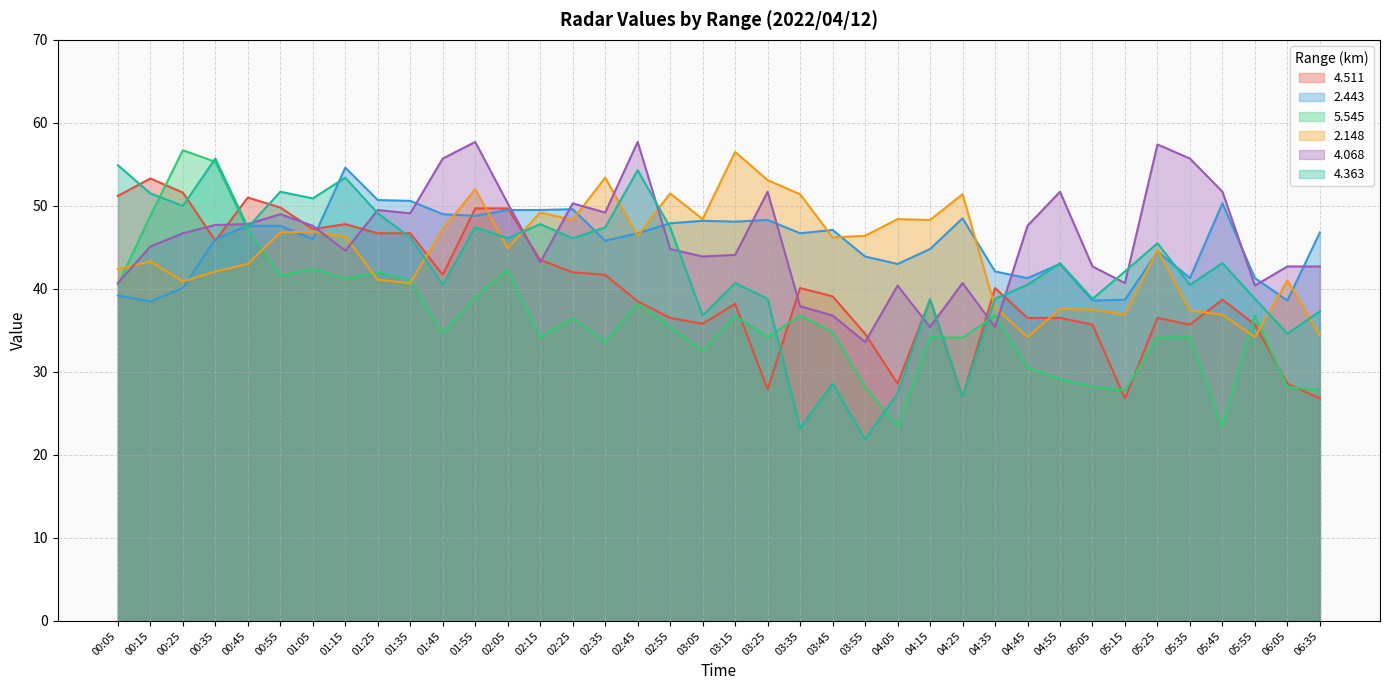

What is the label of the 21st point from the left?

03:25